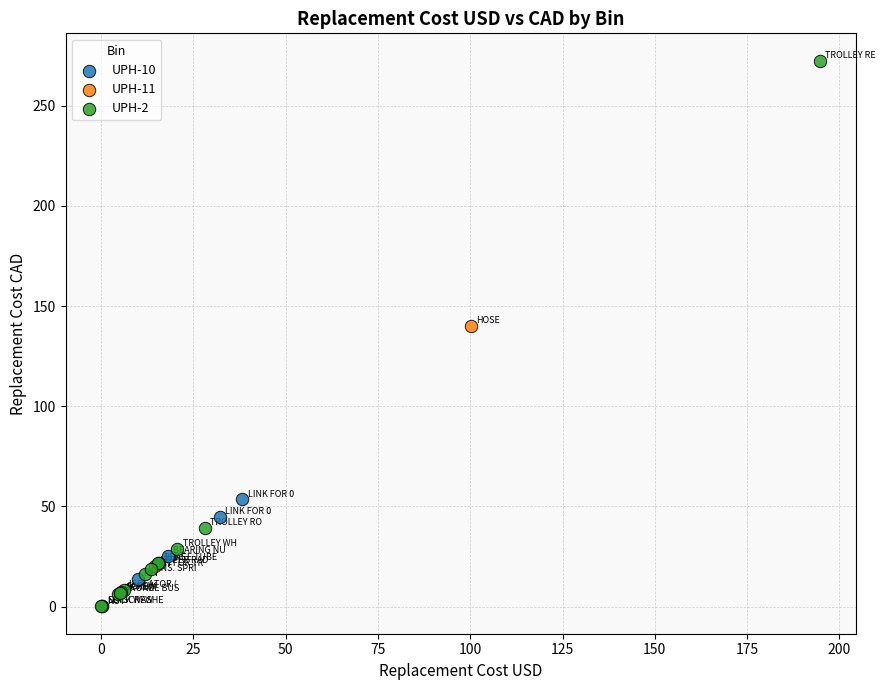

What are all the series names shown in the legend?

UPH-10, UPH-11, UPH-2